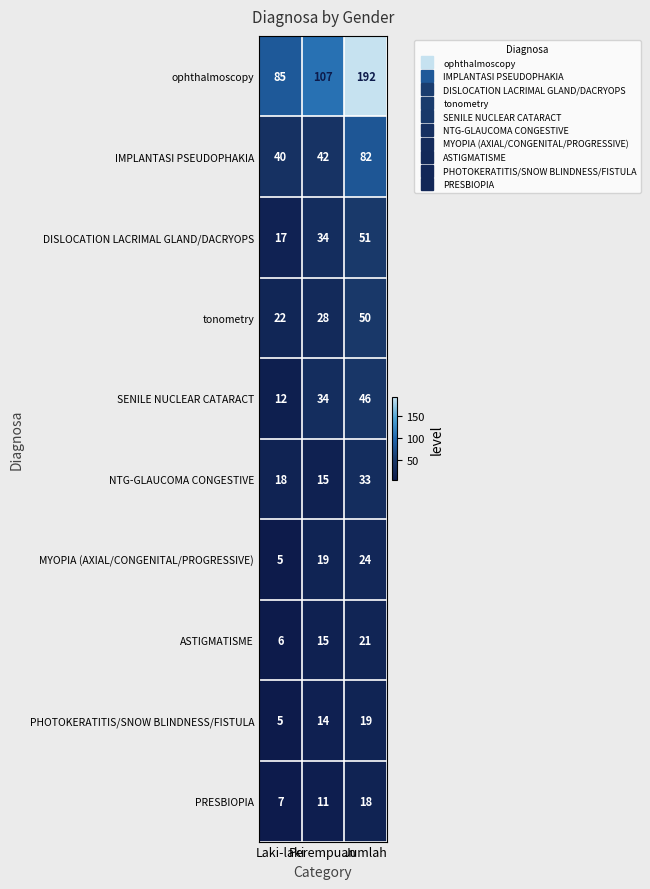

What is the difference between the highest and lowest values at Laki-laki?

80